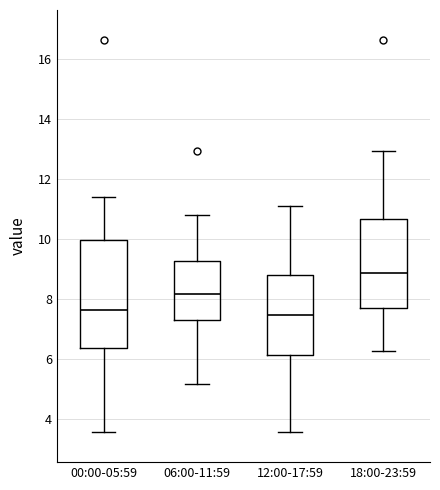

Which box is the tallest, from its lower edge to its upper edge?

00:00-05:59